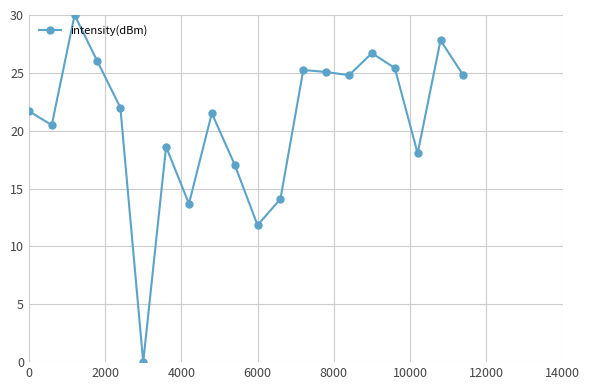

Reading right to left, extract all data points from this chart.

24.8	27.8	18.0	25.4	26.7	24.8	25.1	25.2	14.1	11.8	17.1	21.5	13.7	18.6	0.0	22.0	26.0	30.0	20.5	21.7